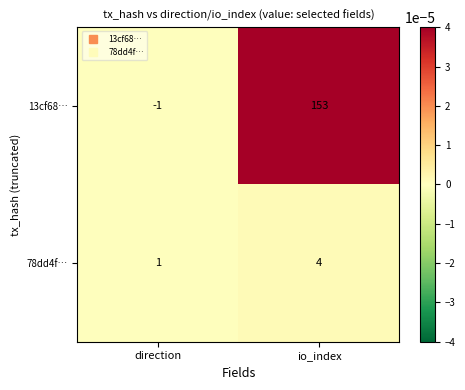

Rank the series by their average value, from lowest to highest.

78dd4f…, 13cf68…